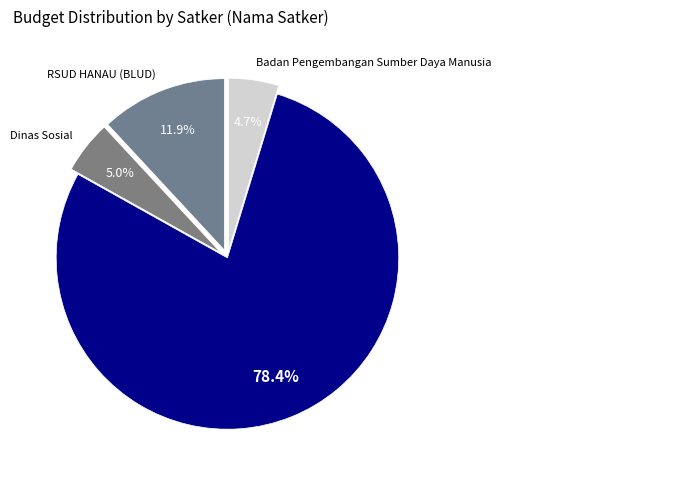

The Dinas Pekerjaan Umum dan Penataan Ruang slice represents 11% of the pie. True or false?

False